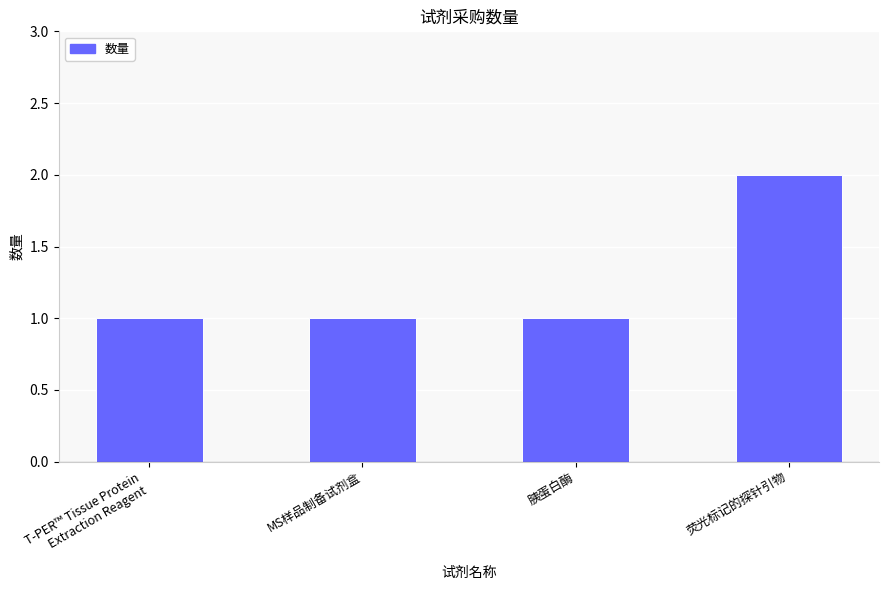

What is the label of the 1st bar from the right?

荧光标记的探针引物